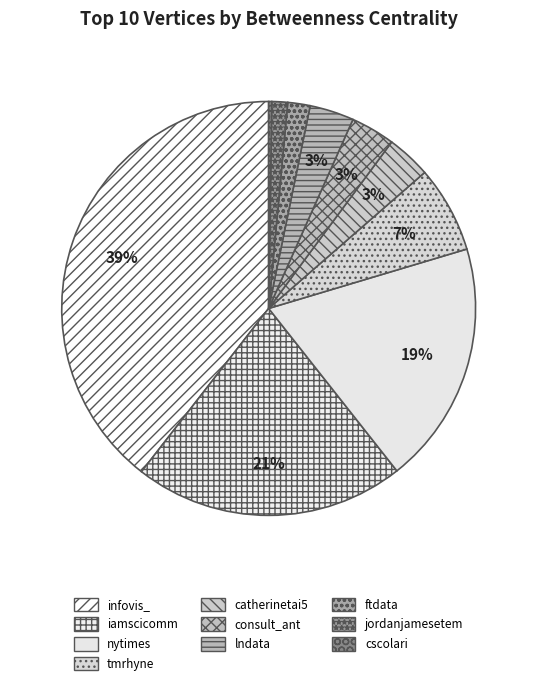

True or false: jordanjamesetem accounts for 1% of the total.

True